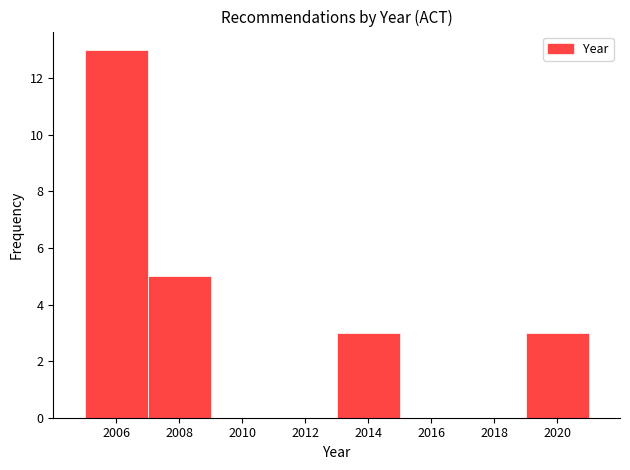

Which range on the x-axis has the tallest bar?

2005 to 2007